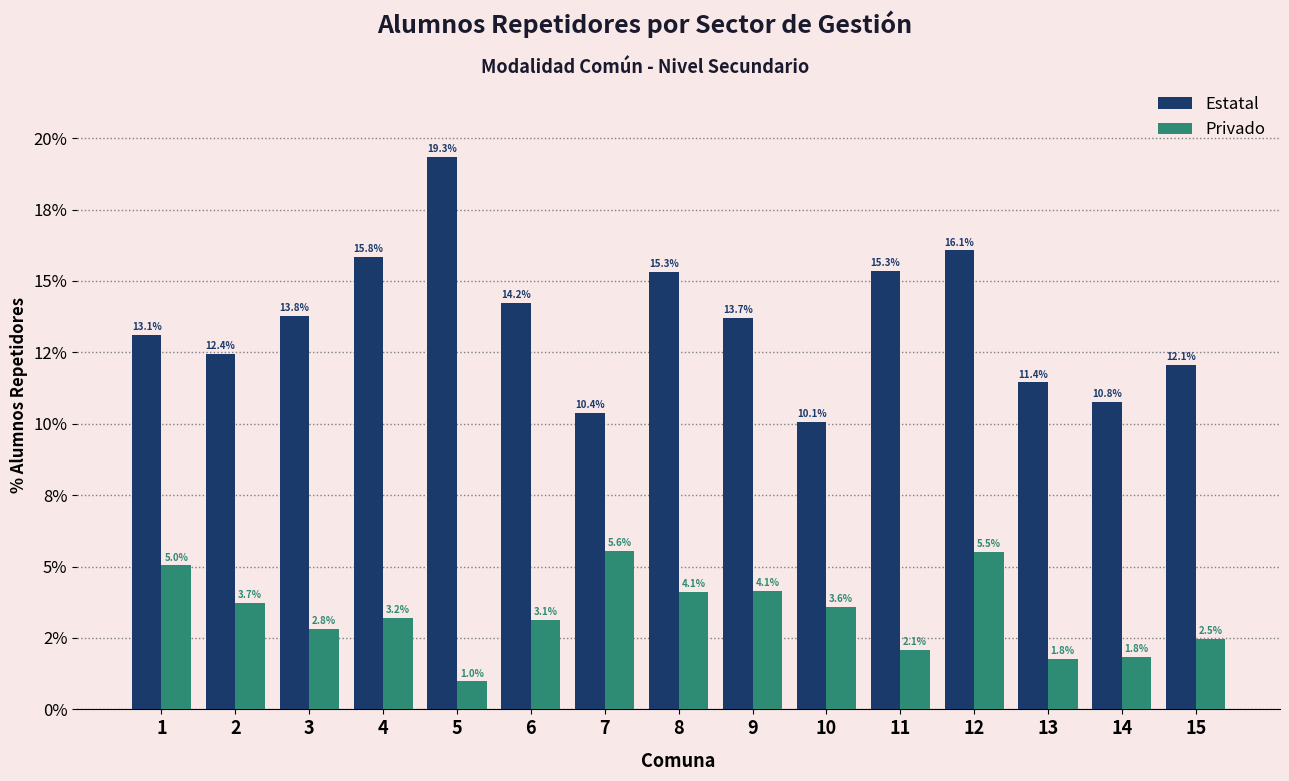

Which category has the lowest value across all series?

5